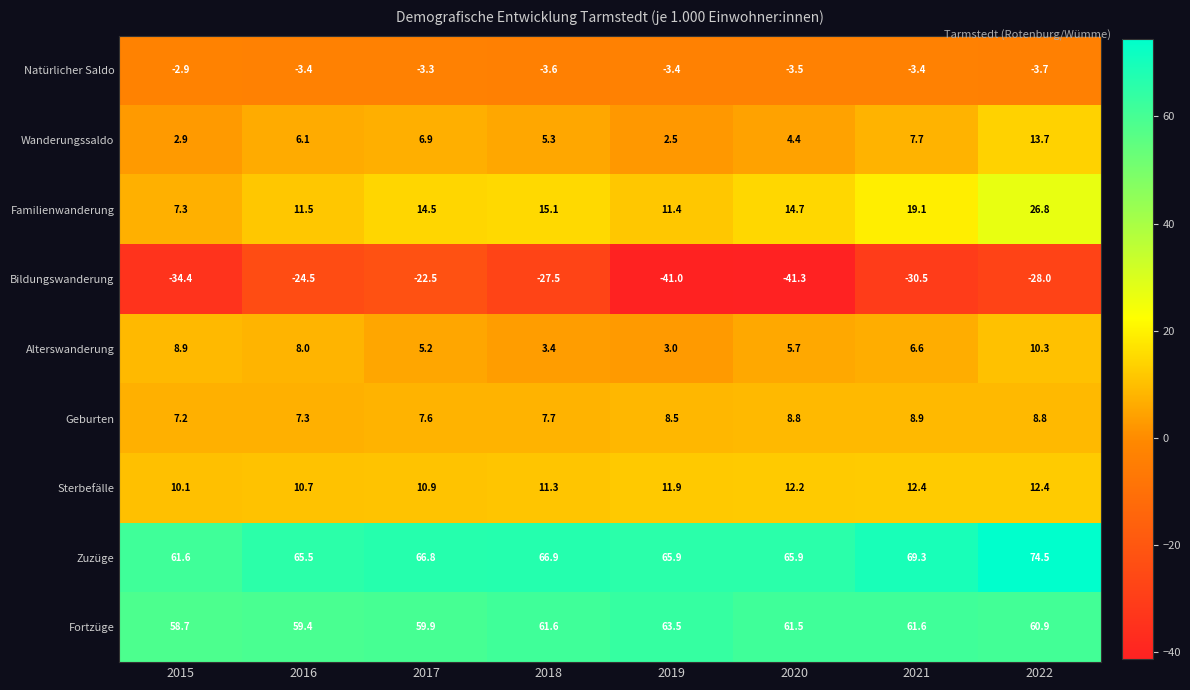

Which label corresponds to the largest value in the chart?

2022